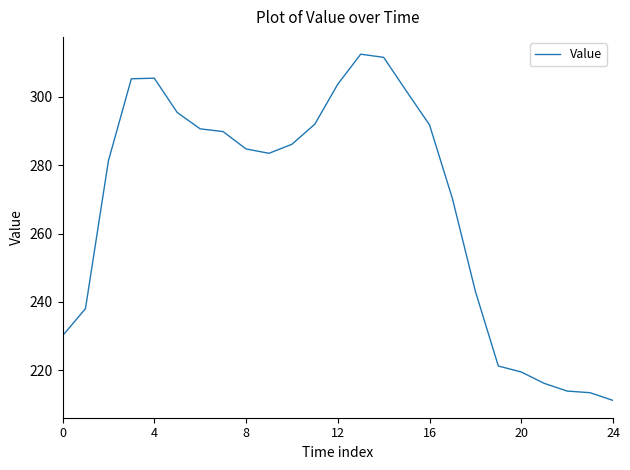

What is the maximum value shown in the chart?

312.5